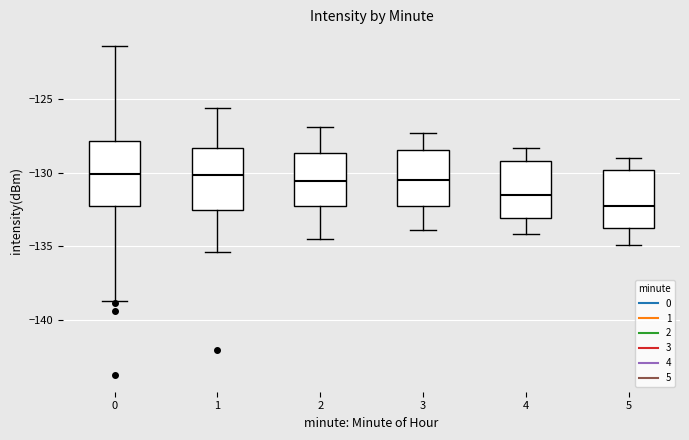

Reading left to right, read every box against the y-axis: the position of its median line, the range the box covers, and the ends of its whiskers. The values are not printed on the chart, so give them approximately, as read against the axis.

0: median -130.0, box -132.5 to -128.0, whiskers -139.0 to -121.5
1: median -130.0, box -132.5 to -128.5, whiskers -135.5 to -125.5
2: median -130.5, box -132.0 to -128.5, whiskers -134.5 to -127.0
3: median -130.5, box -132.0 to -128.5, whiskers -134.0 to -127.5
4: median -131.5, box -133.0 to -129.0, whiskers -134.0 to -128.5
5: median -132.0, box -134.0 to -130.0, whiskers -135.0 to -129.0